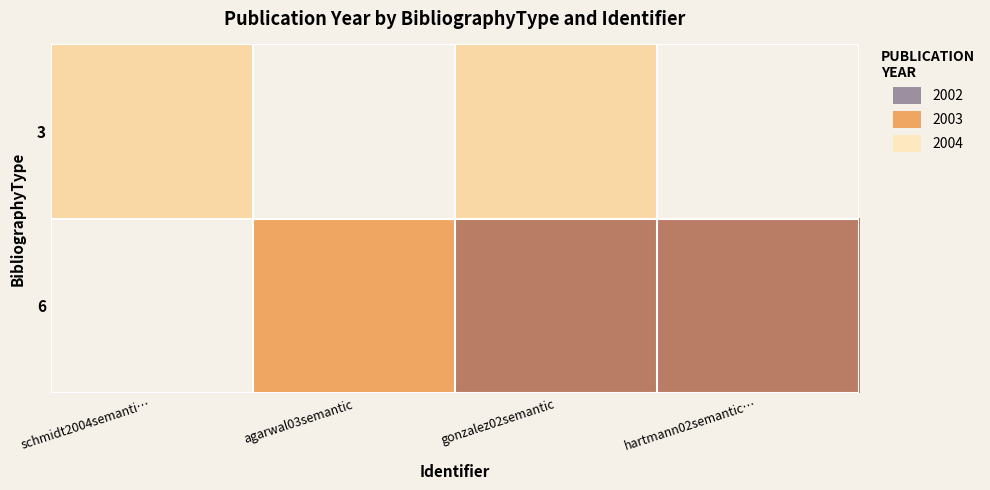

At how many categories does at least one series exceed 2002?

3